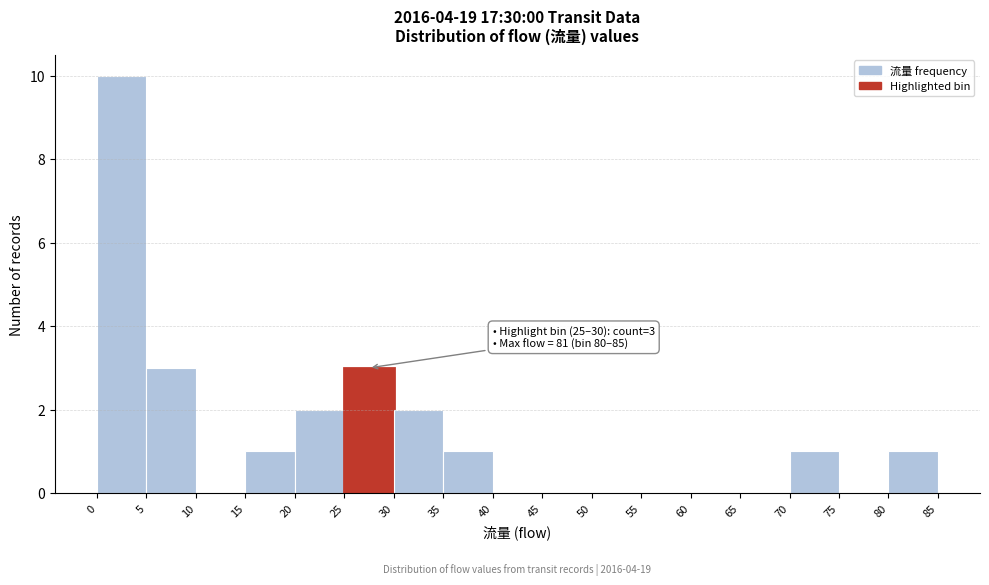

Over which range of the x-axis is the bar tallest?

0 to 5